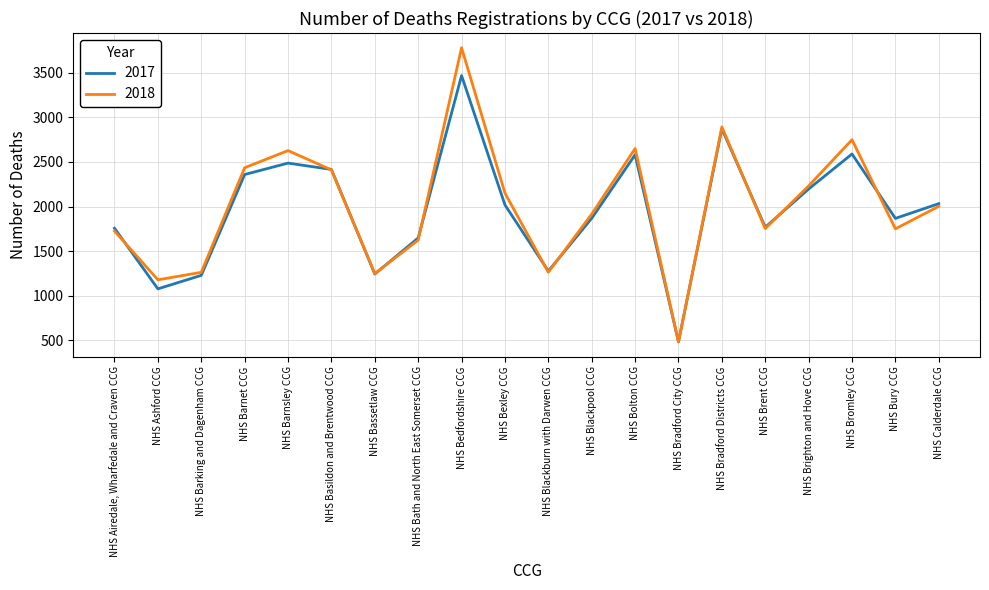

At which category is the sum across all series the highest?

NHS Bedfordshire CCG